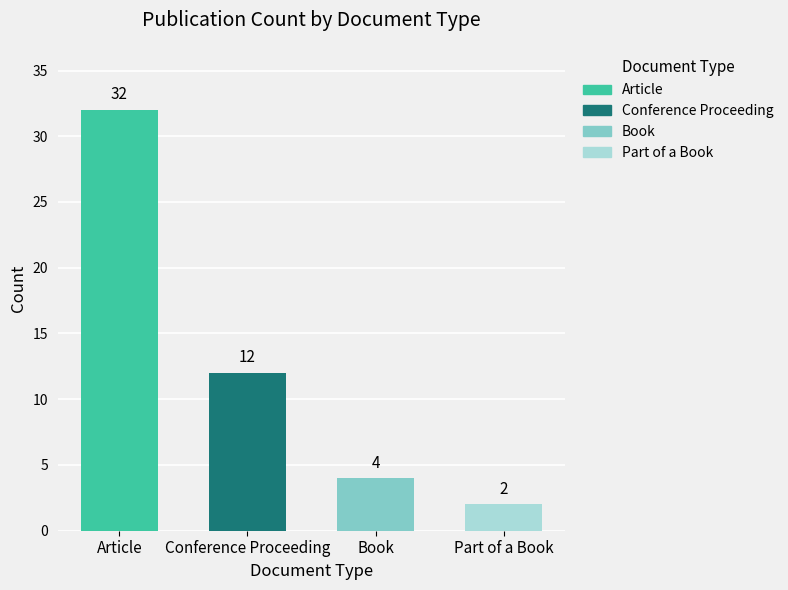

Reading left to right, list all the values displayed in this chart.

Article=32	Conference Proceeding=12	Book=4	Part of a Book=2